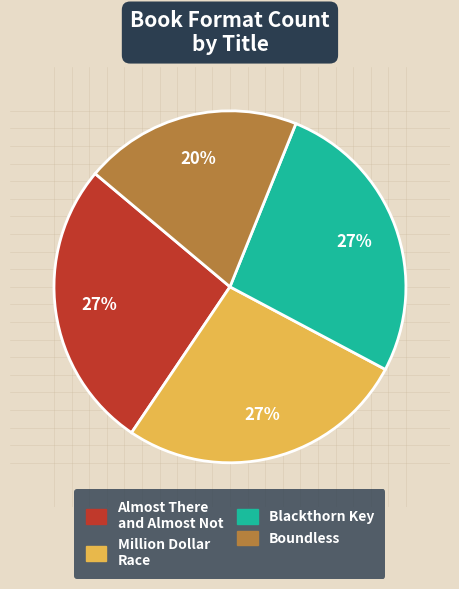

To the nearest percent, what is the combined percentage of Boundless and Almost There and Almost Not?

47%